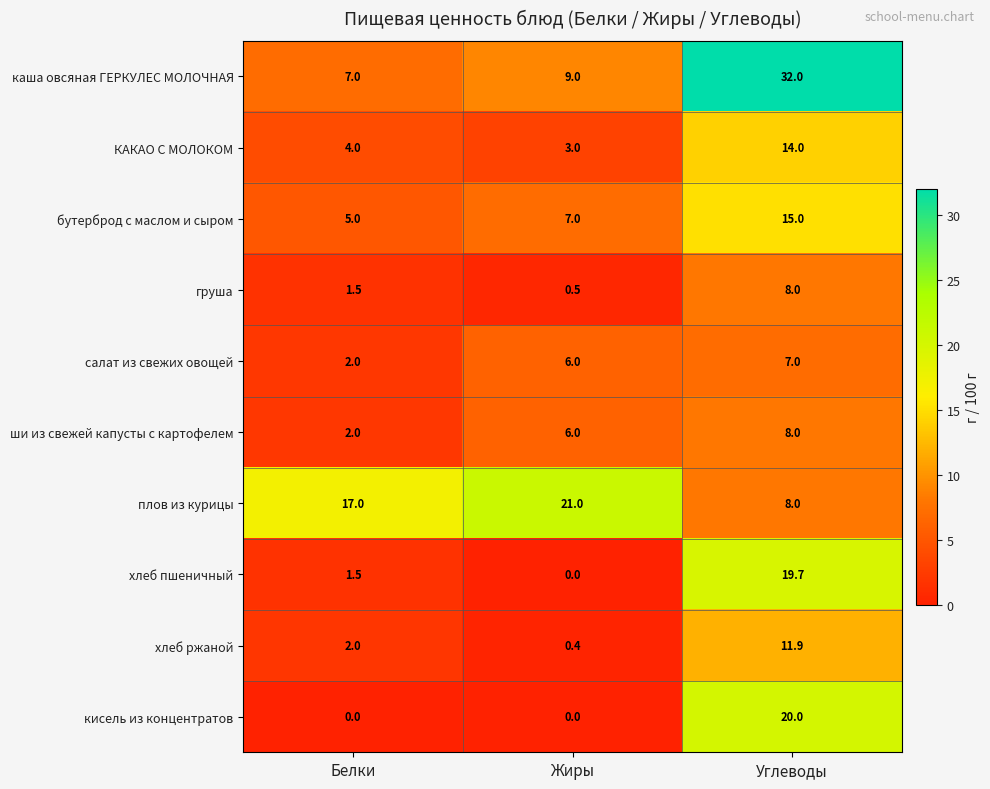

The value of салат из свежих овощей at Жиры is 9.5. True or false?

False